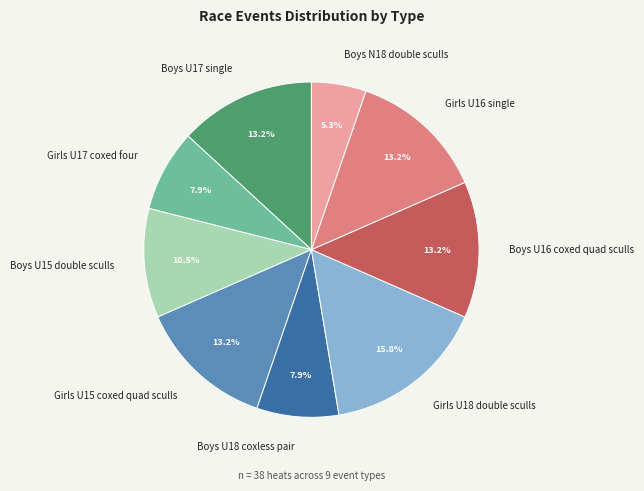

Is there any slice that represents more than half of the pie?

No